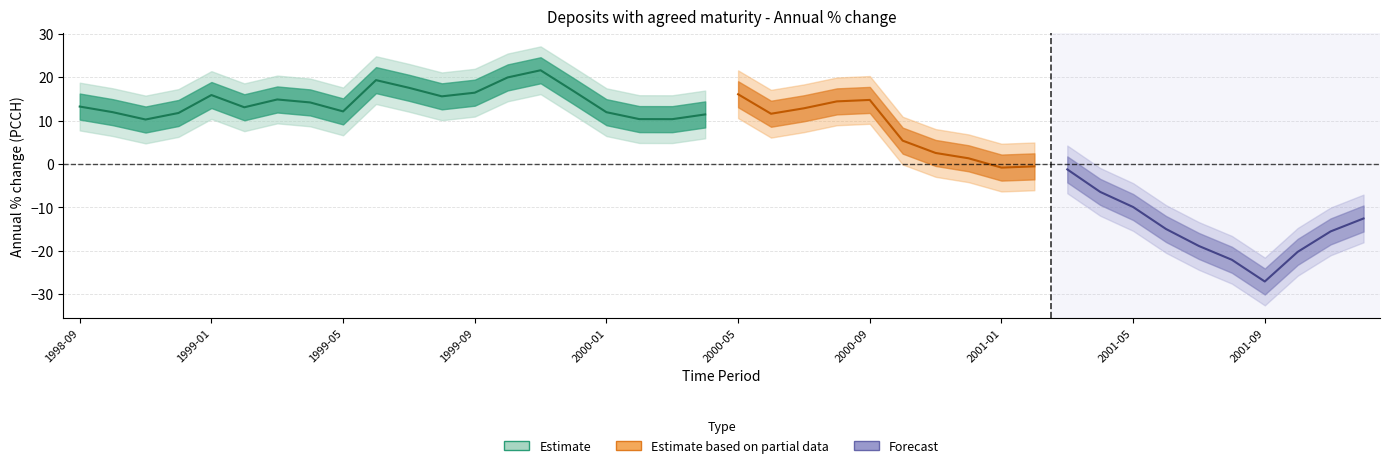

Reading left to right, list all the values displayed in this chart.

13.2	12.0	10.3	11.8	15.9	13.1	14.9	14.2	12.1	19.3	17.6	15.6	16.4	20.0	21.6	16.8	11.9	10.3	10.3	11.4	16.1	11.6	12.8	14.4	14.8	5.4	2.6	1.3	-0.8	-0.5	-1.2	-6.4	-9.9	-15.0	-18.9	-22.1	-27.1	-20.2	-15.5	-12.5